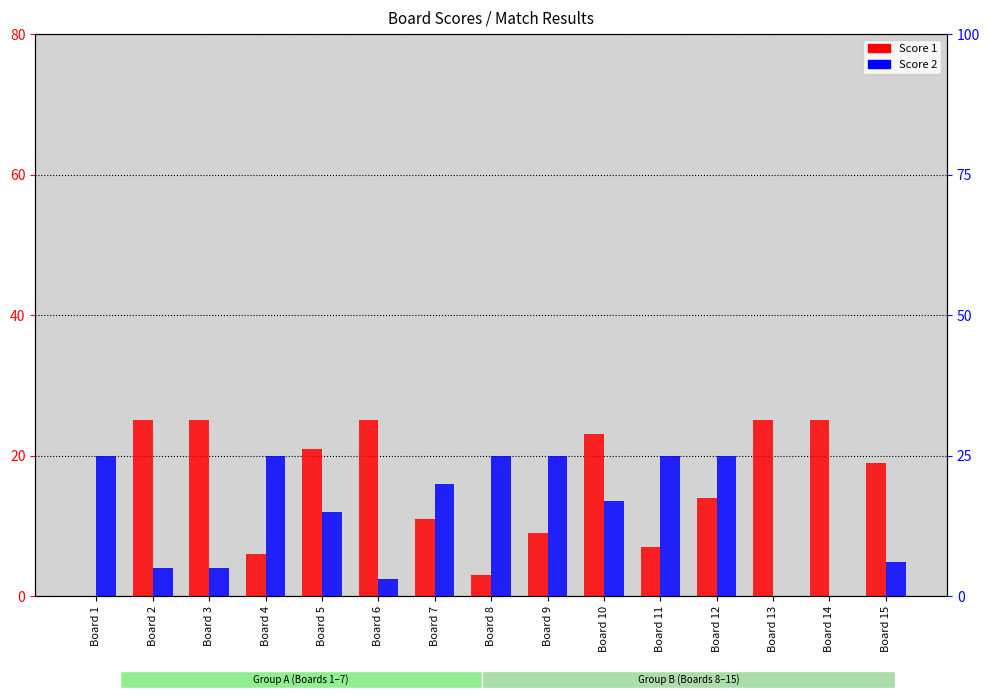

At which label does Score 2 first exceed 17?

Board 1